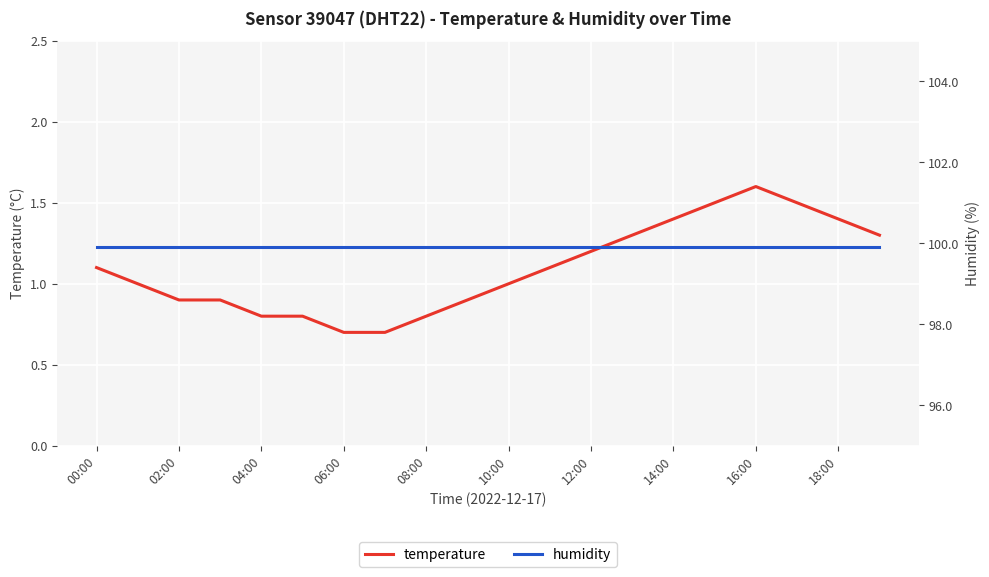

What is the average value of the temperature series?

1.1